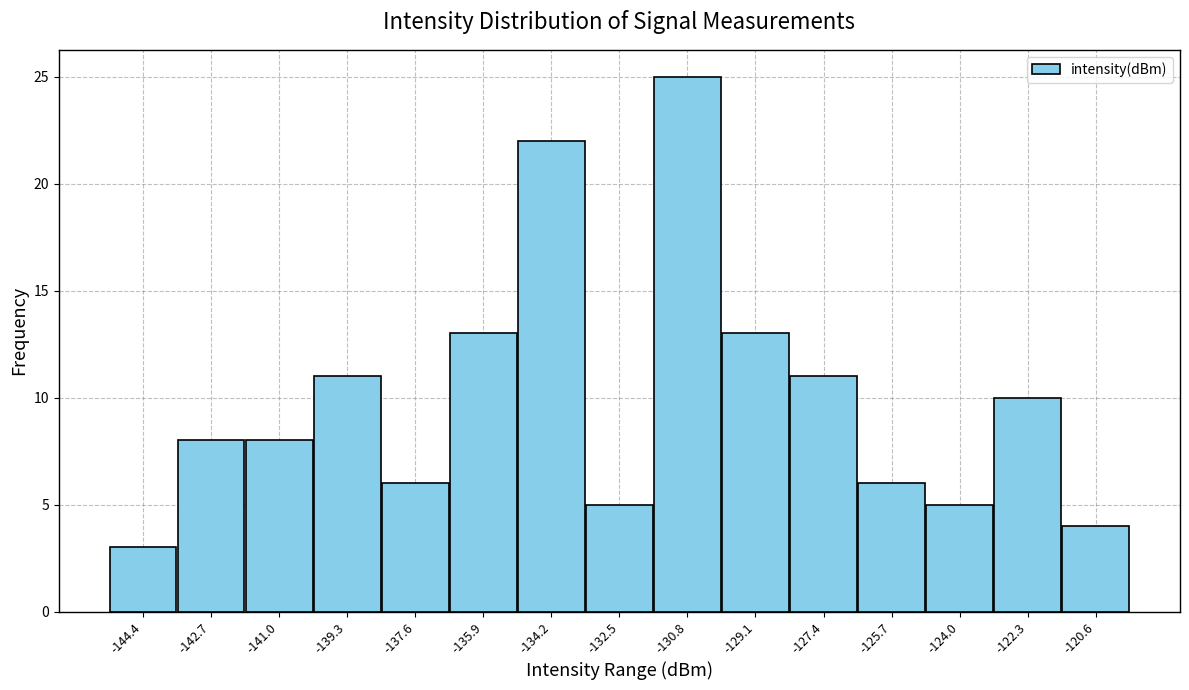

Reading left to right, transcribe this chart: for each bar, give the range it covers on the x-axis and its height. Neither the bar edges nor the heights are printed on the chart, so give them approximately, as read against the axes.

-145.2 to -143.6: 3
-143.6 to -141.8: 8
-141.8 to -140.2: 8
-140.2 to -138.4: 11
-138.4 to -136.8: 6
-136.8 to -135.0: 13
-135.0 to -133.4: 22
-133.4 to -131.6: 5
-131.6 to -130.0: 25
-130.0 to -128.2: 13
-128.2 to -126.6: 11
-126.6 to -124.8: 6
-124.8 to -123.2: 5
-123.2 to -121.4: 10
-121.4 to -119.8: 4